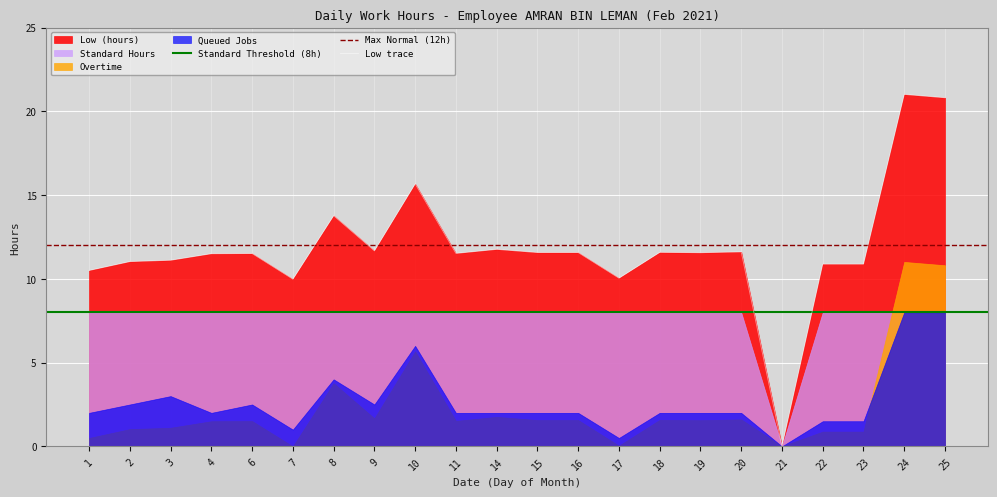

Which label corresponds to the smallest value in the chart?

21